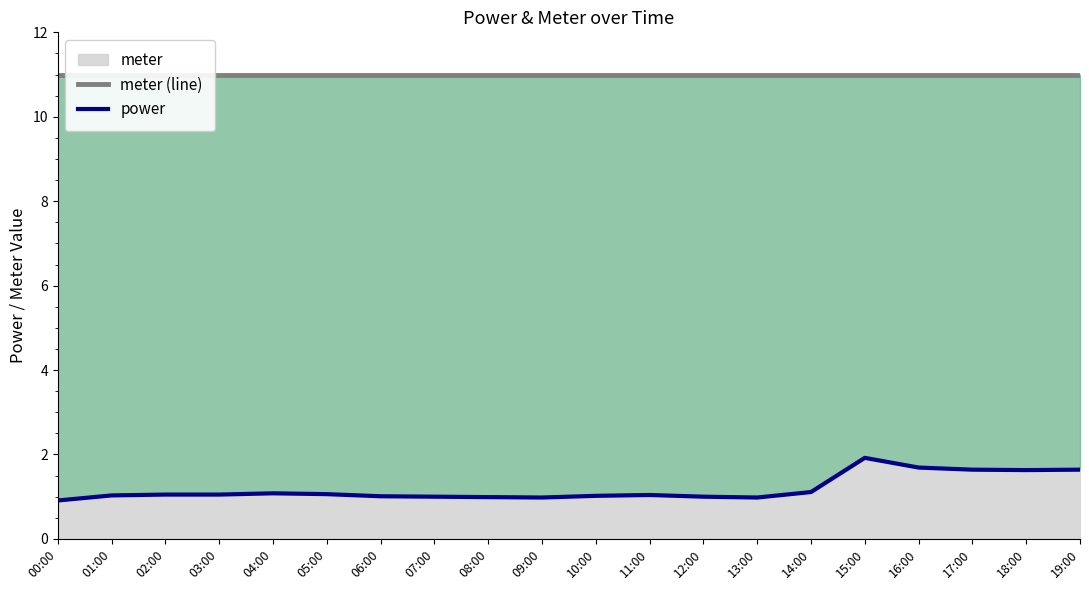

Count the number of data series in this chart.

2